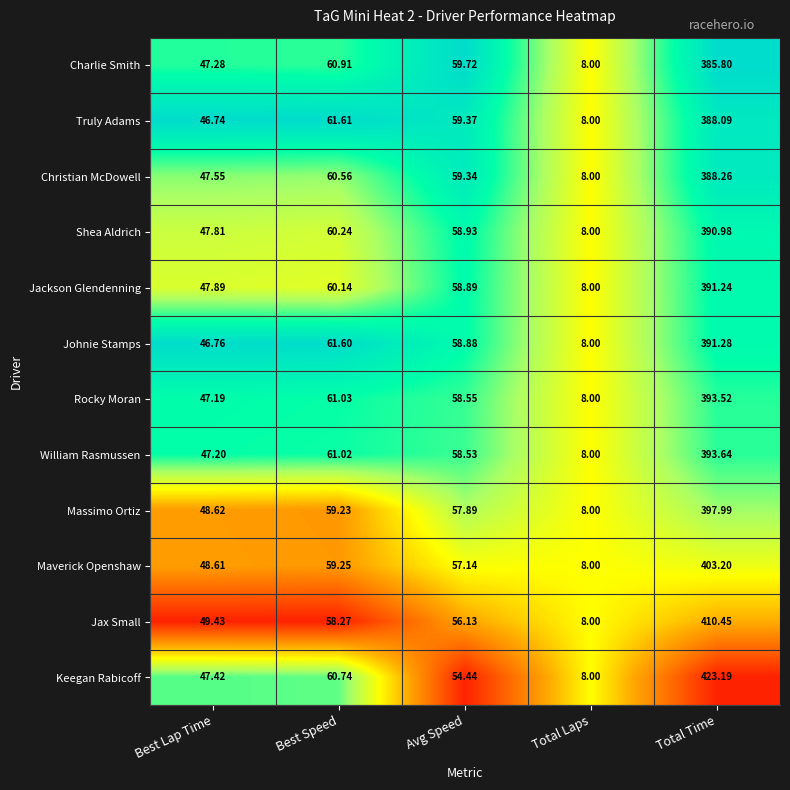

Which series changed the most between Best Speed and Total Time?

Keegan Rabicoff